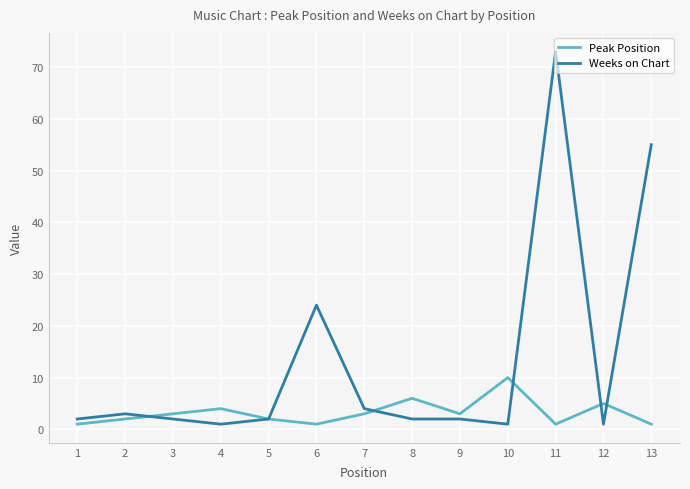

Rank the series by their average value, from lowest to highest.

Peak Position, Weeks on Chart